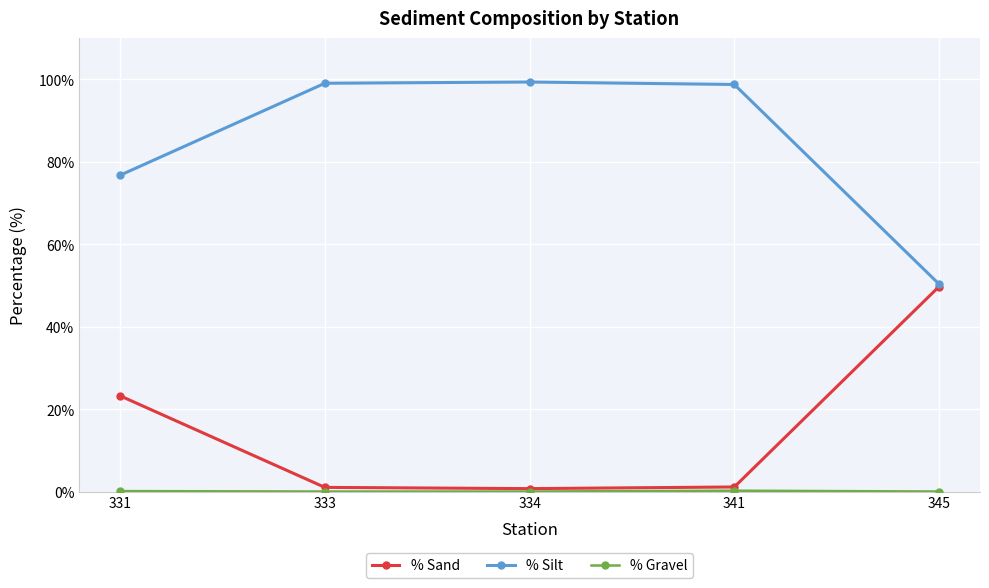

At how many categories does at least one series exceed 67?

4